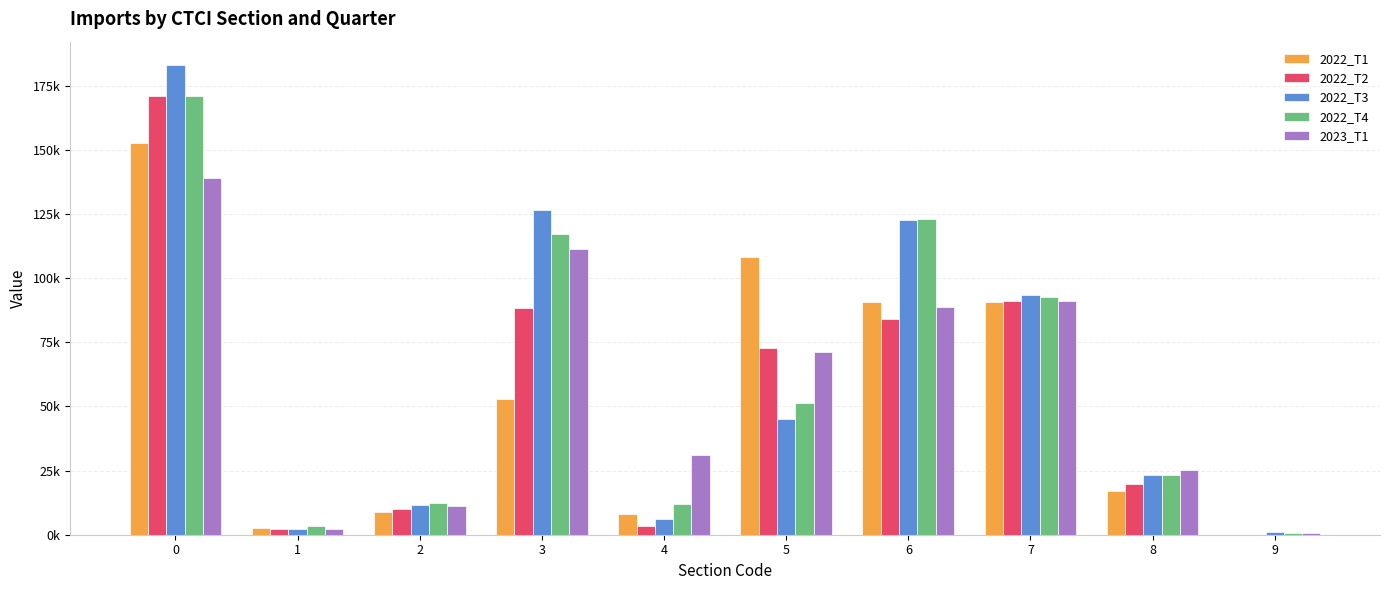

What are all the series names shown in the legend?

2022_T1, 2022_T2, 2022_T3, 2022_T4, 2023_T1